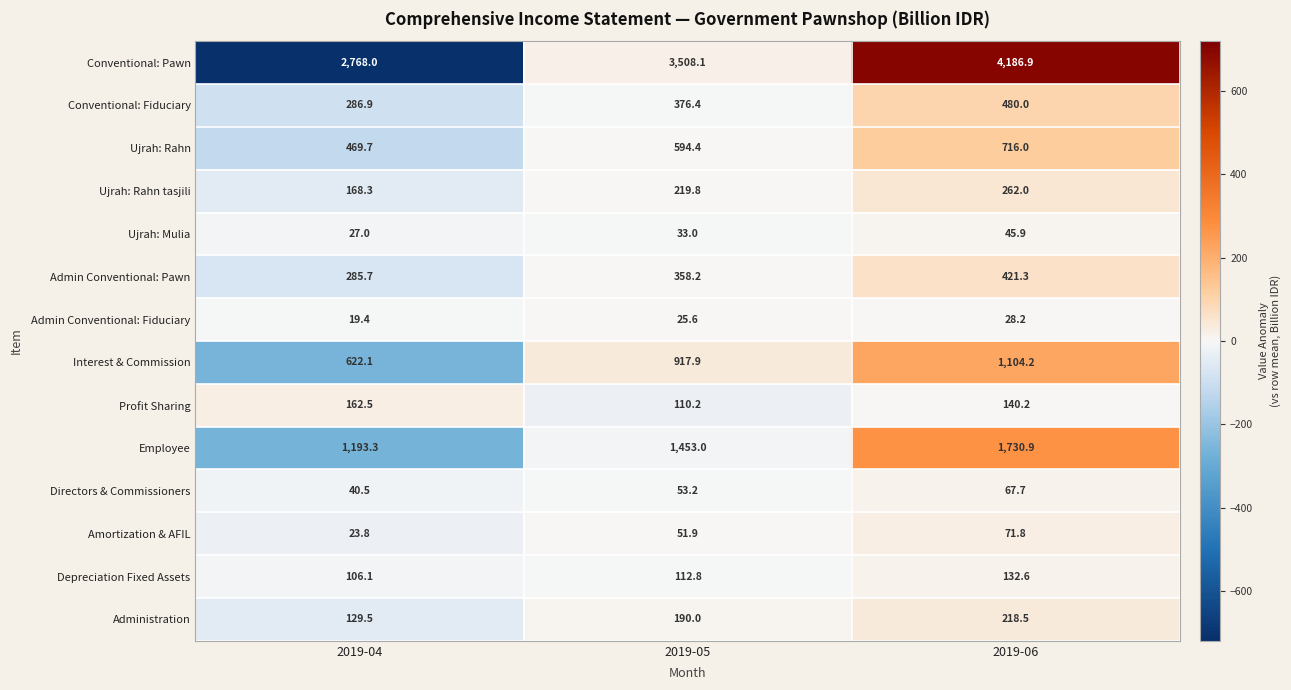

What is the sum of all Amortization & AFIL values?

147.5